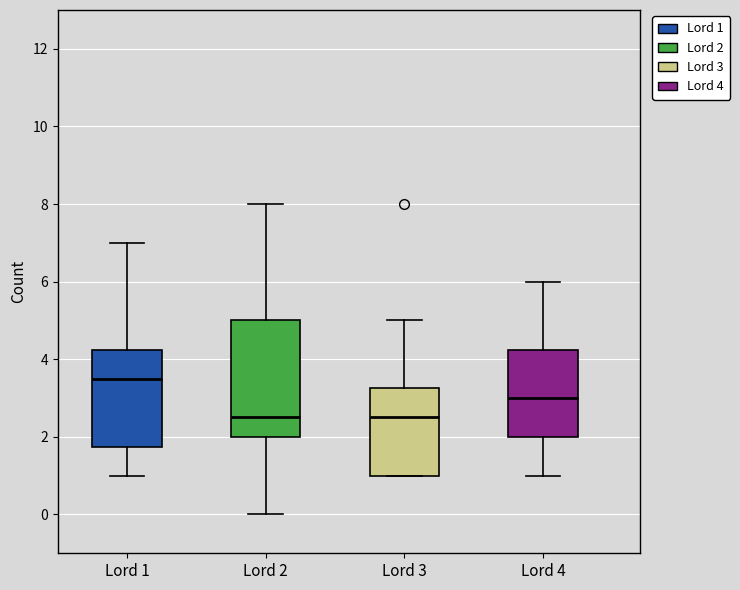

Comparing the boxes themselves (not the whiskers), which one is the tallest?

Lord 2